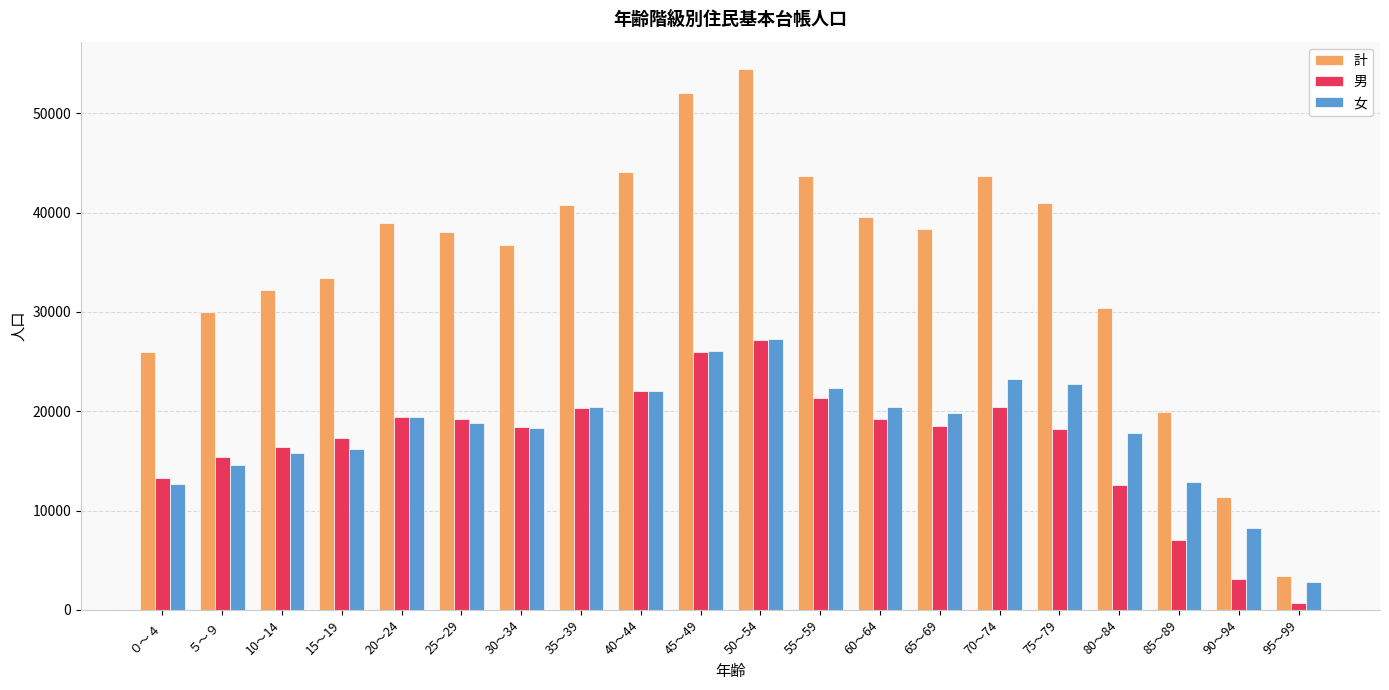

What is the difference between the maximum and minimum values in the 女 series?

24517